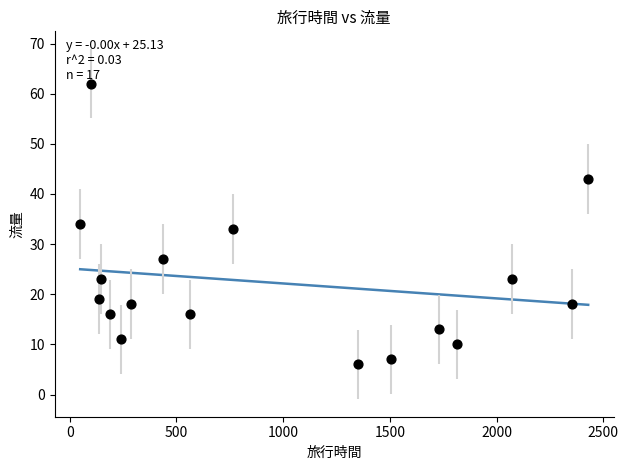

What is the range of X values (max minus min)?

2380